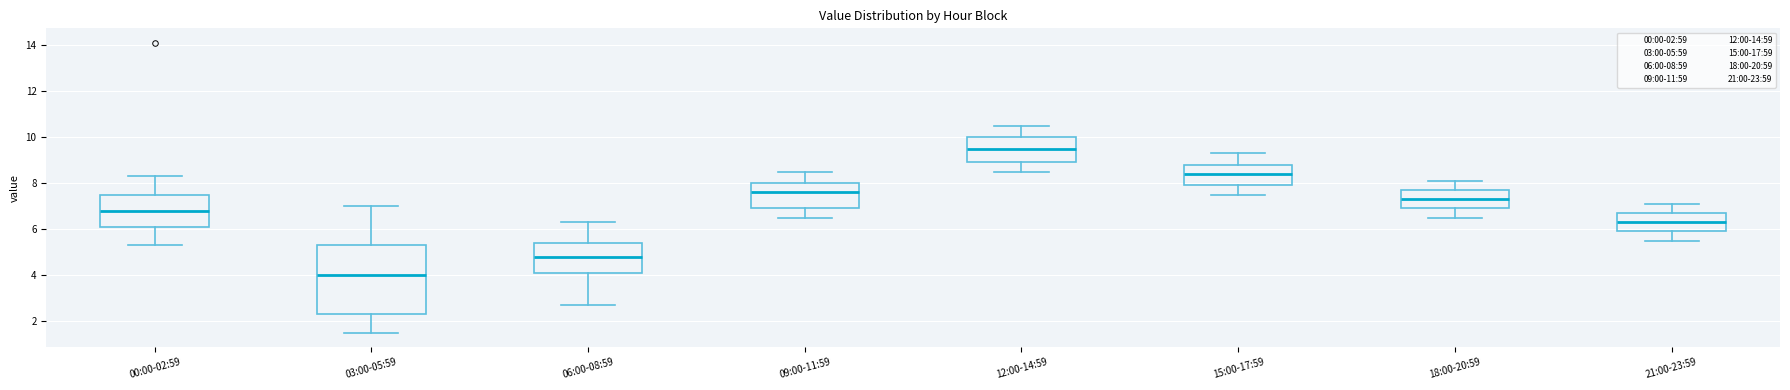

Comparing the boxes themselves (not the whiskers), which one is the tallest?

03:00-05:59